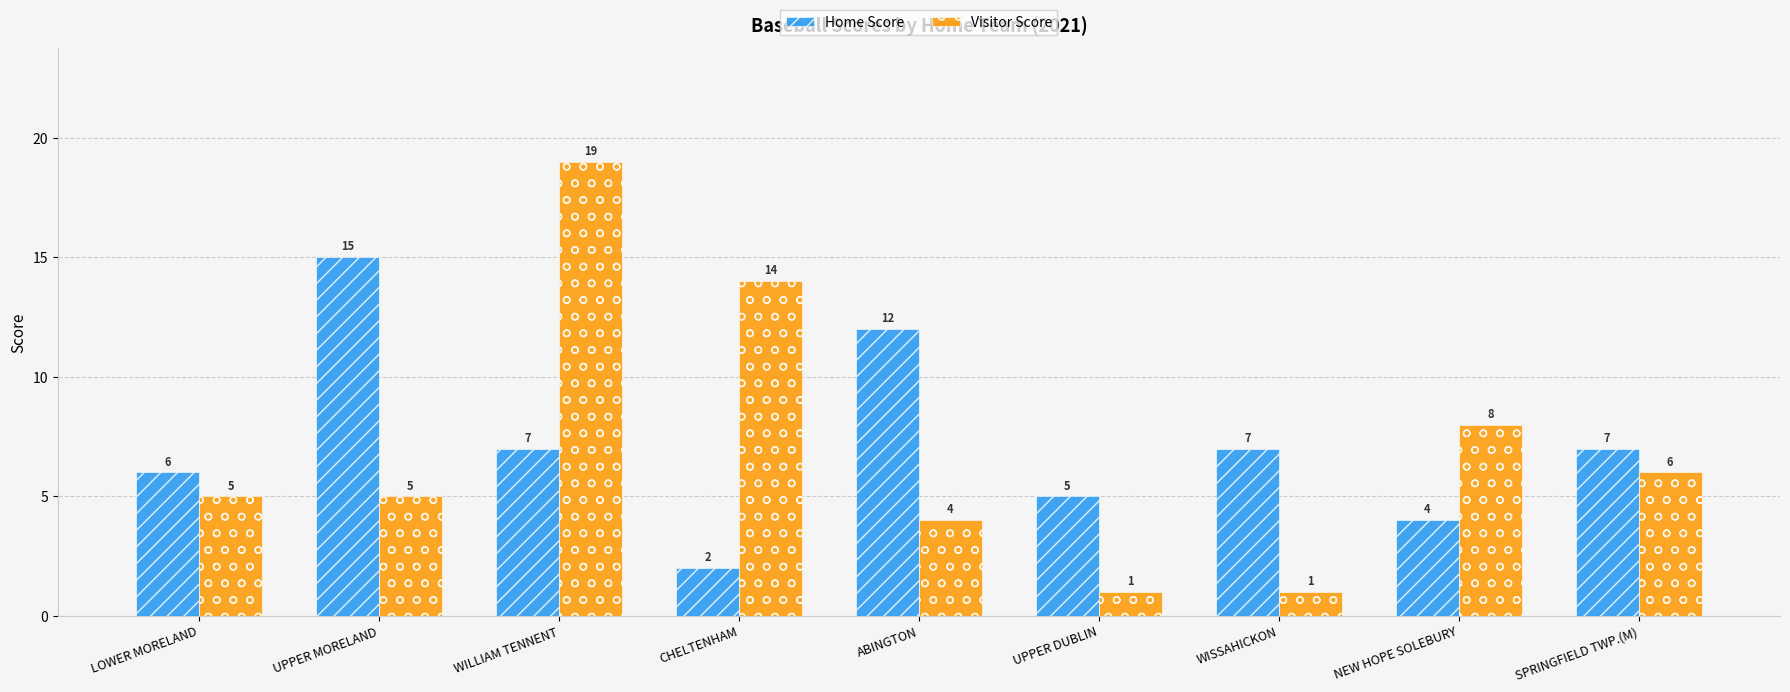

Reading left to right, extract all data points from this chart.

Home Score: LOWER MORELAND=6	UPPER MORELAND=15	WILLIAM TENNENT=7	CHELTENHAM=2	ABINGTON=12	UPPER DUBLIN=5	WISSAHICKON=7	NEW HOPE SOLEBURY=4	SPRINGFIELD TWP.(M)=7
Visitor Score: LOWER MORELAND=5	UPPER MORELAND=5	WILLIAM TENNENT=19	CHELTENHAM=14	ABINGTON=4	UPPER DUBLIN=1	WISSAHICKON=1	NEW HOPE SOLEBURY=8	SPRINGFIELD TWP.(M)=6